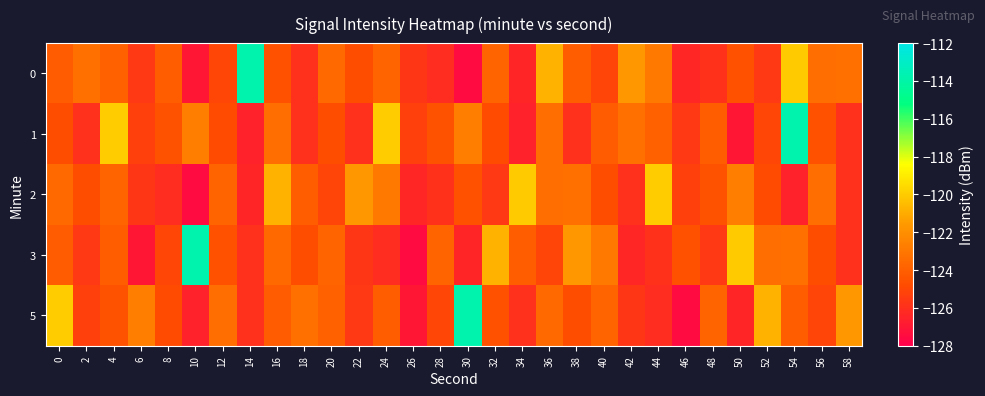

How many data points does each series have?

30